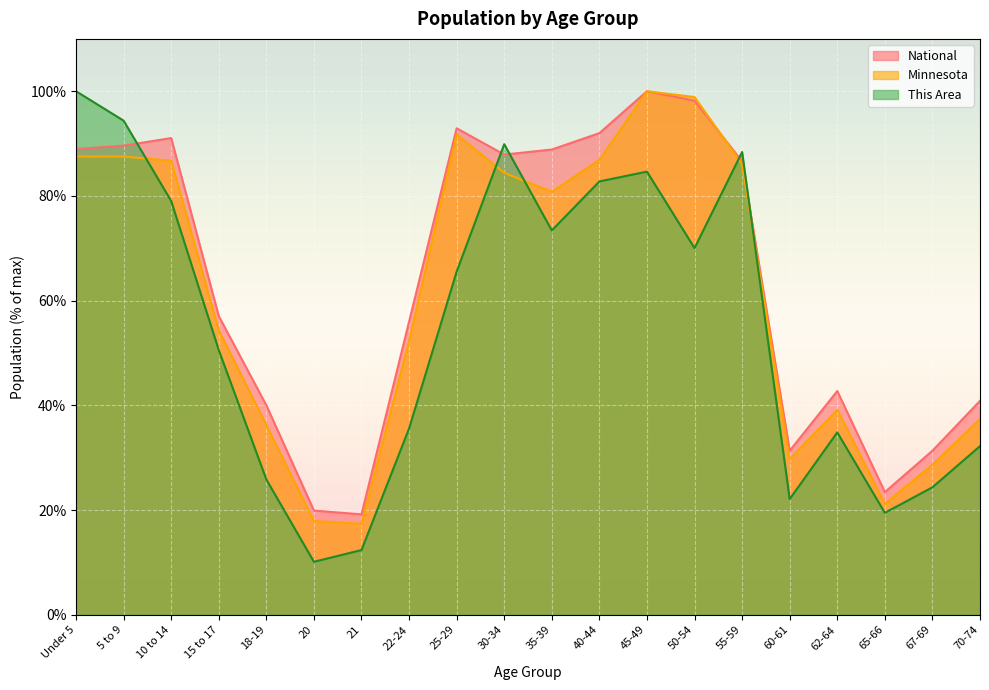

Which series has the largest total across all categories?

National